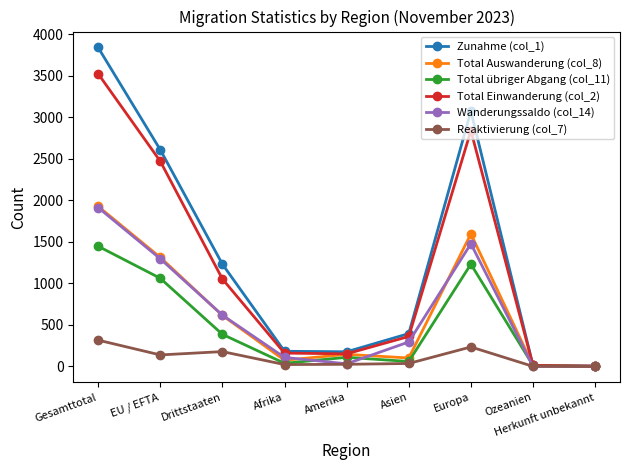

What are all the series names shown in the legend?

Zunahme (col_1), Total Auswanderung (col_8), Total übriger Abgang (col_11), Total Einwanderung (col_2), Wanderungssaldo (col_14), Reaktivierung (col_7)